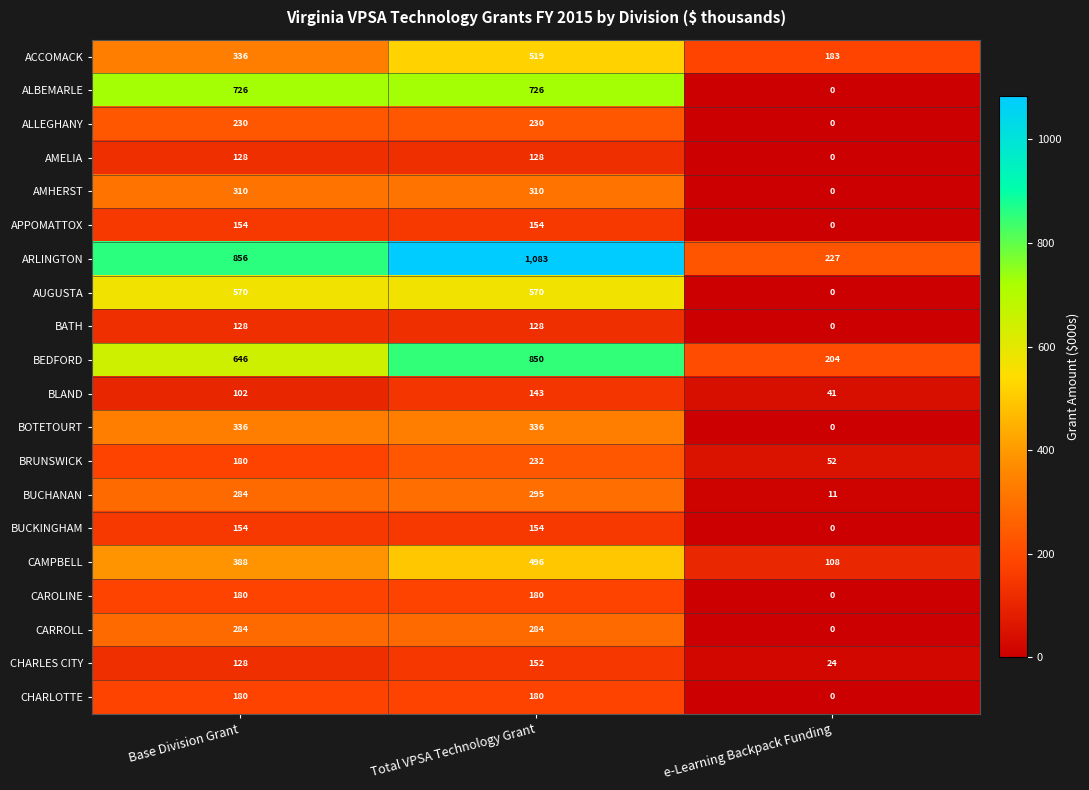

What is the difference between the highest and lowest values at e-Learning Backpack Funding?

227